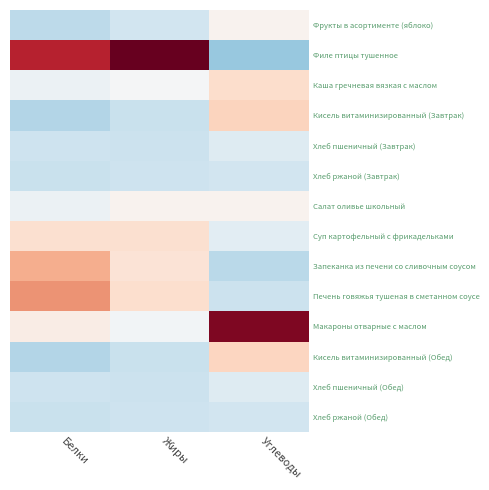

At which category does the chart reach its minimum across all series?

Углеводы